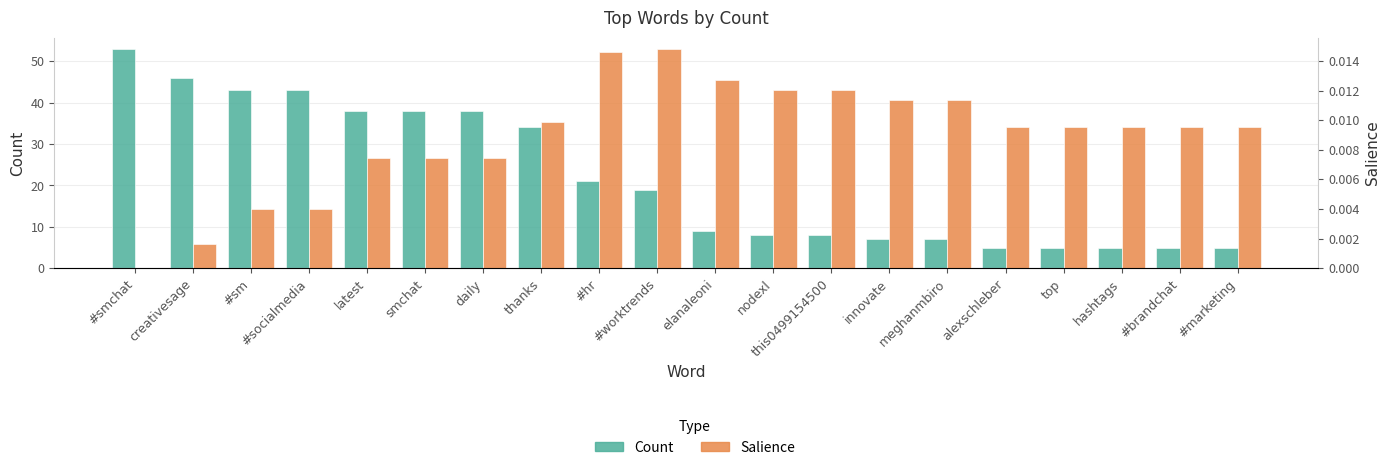

The value of Salience at elanaleoni is 0.0. True or false?

False